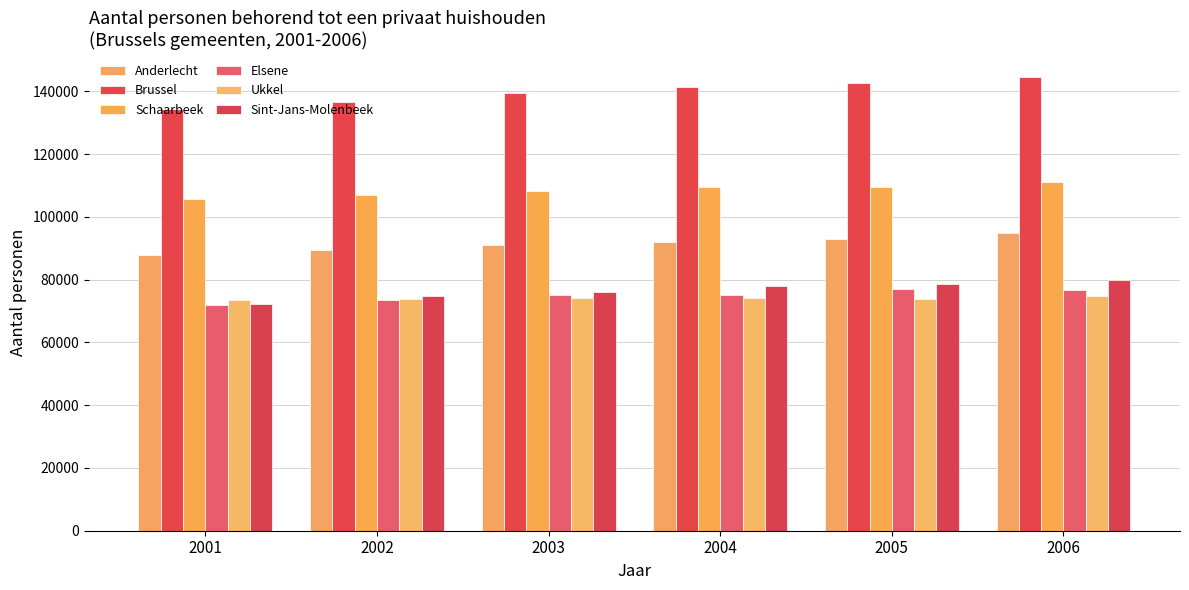

What is the difference between the highest and lowest values at 2006?

69851